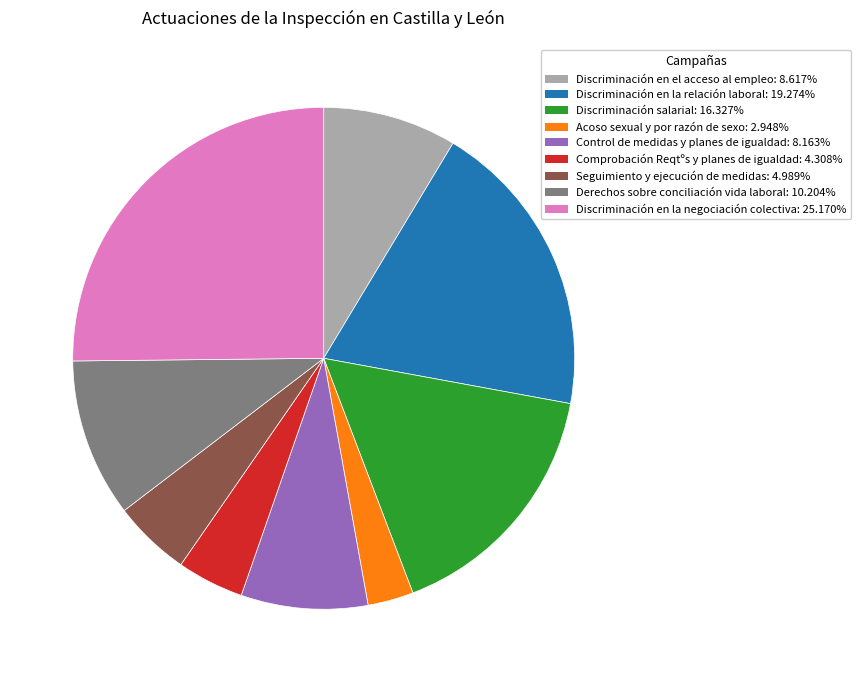

Which has a higher value, Derechos sobre conciliación vida laboral or Control de medidas y planes de igualdad?

Derechos sobre conciliación vida laboral